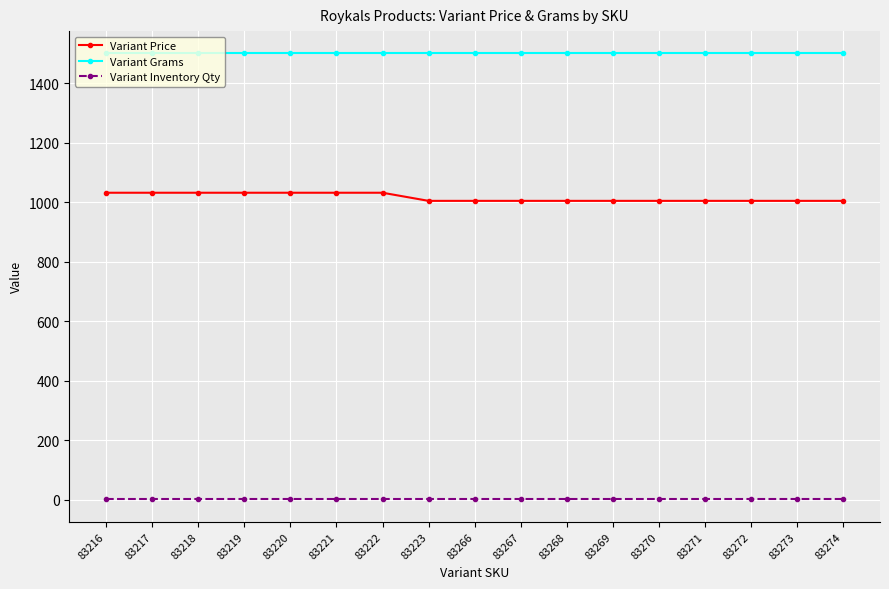

At how many categories does at least one series exceed 111?

17